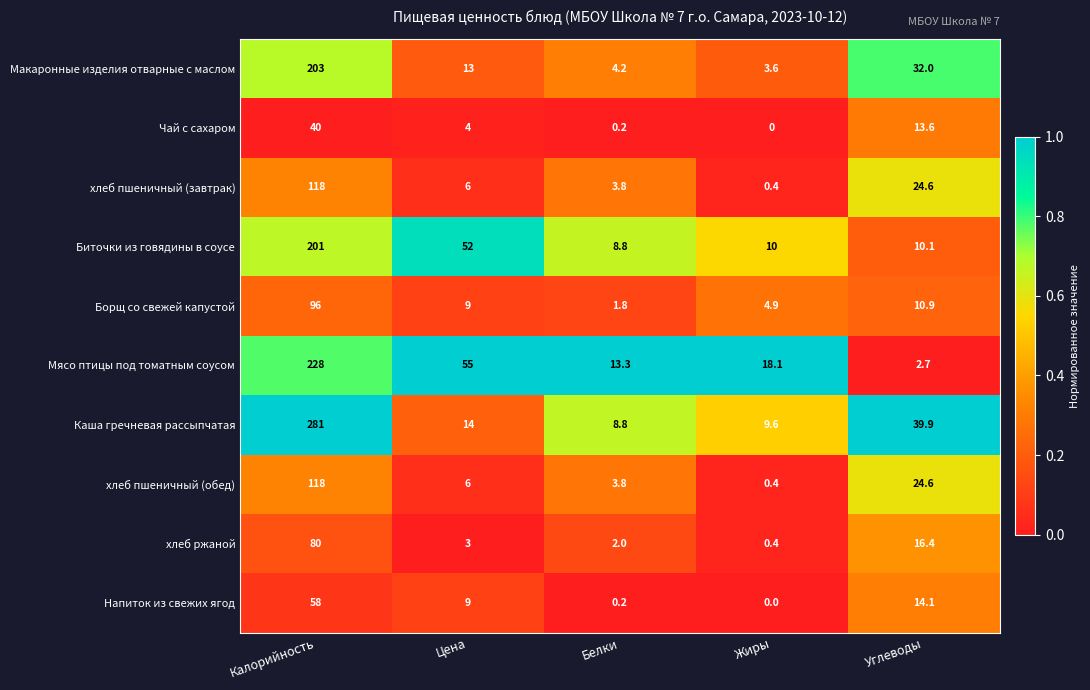

Is it true that хлеб пшеничный (завтрак) equals 0.4 at Жиры?

True